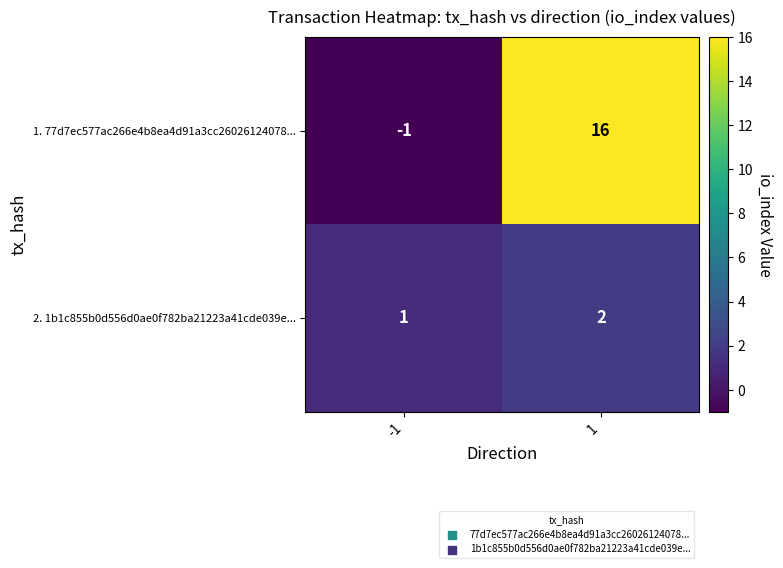

List the series in order of their peak value, highest first.

1. 77d7ec577ac266e4b8ea4d91a3cc26026124078..., 2. 1b1c855b0d556d0ae0f782ba21223a41cde039e...